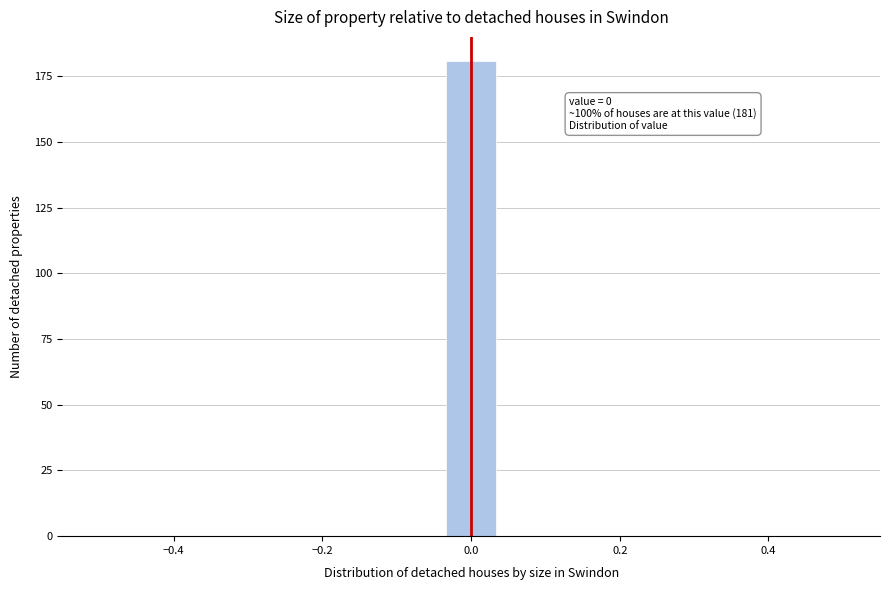

Read against the x-axis, roughly where is the centre of the tallest bar?

0.00